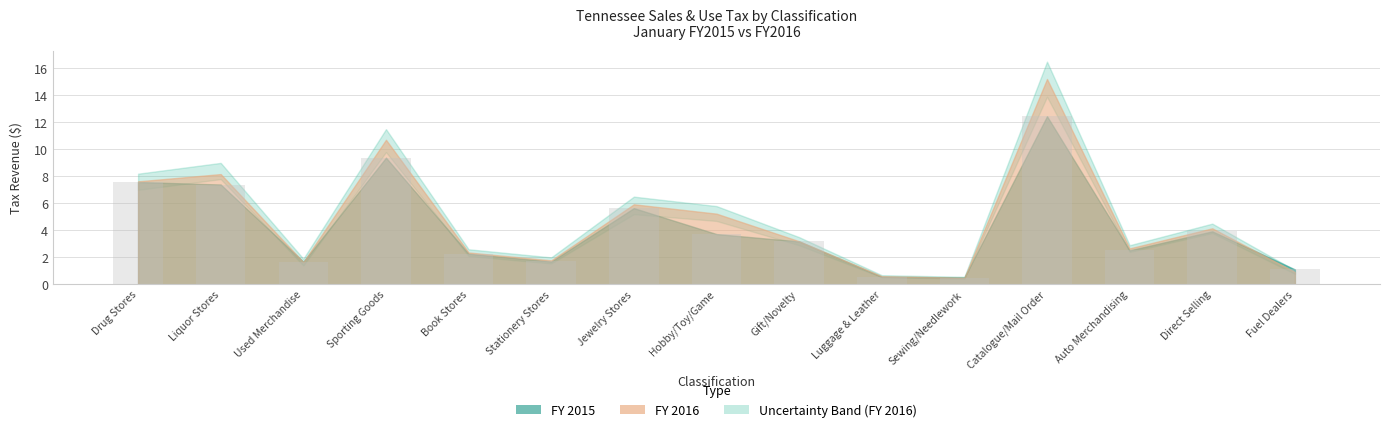

What is the greatest value displayed?

12.5